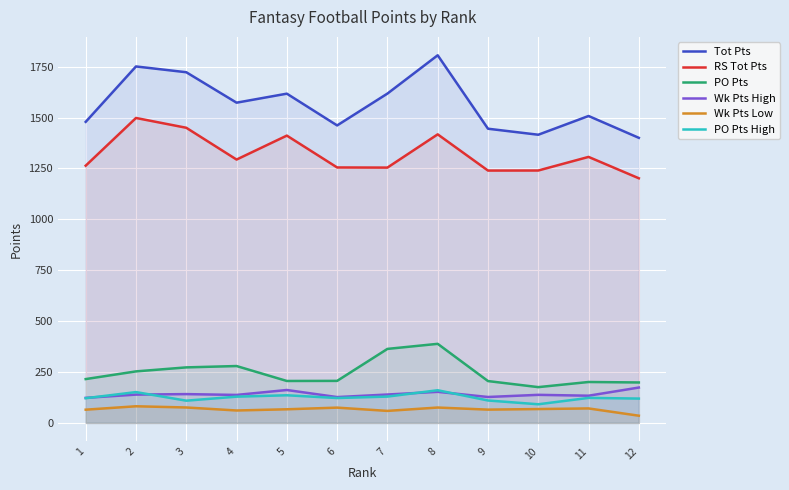

Between 6 and 9, which series saw the biggest shift?

Tot Pts